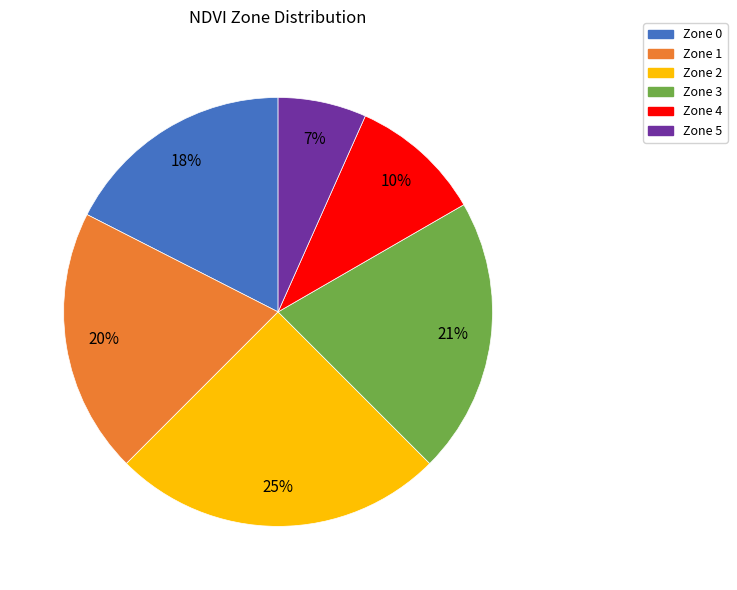

Is there a majority slice in this chart?

No